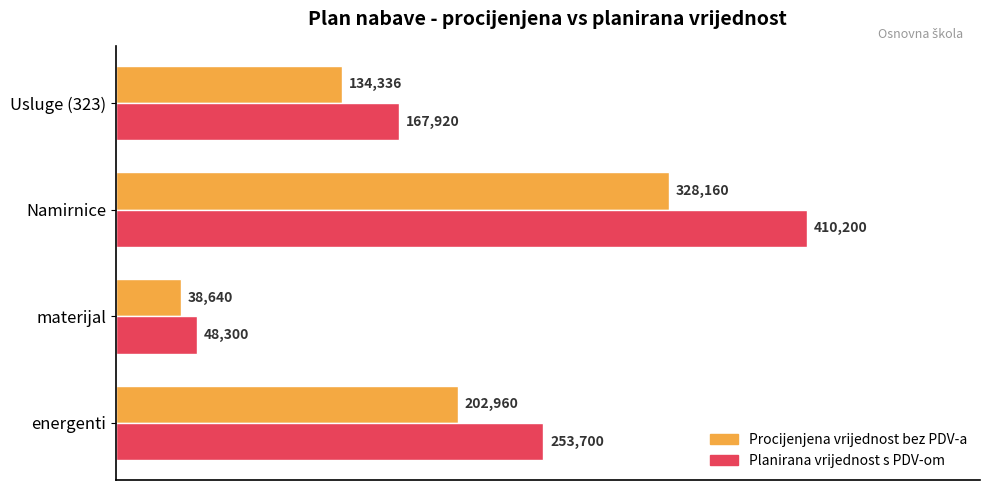

What is the difference between the maximum and minimum values in the Planirana vrijednost s PDV-om series?

361900